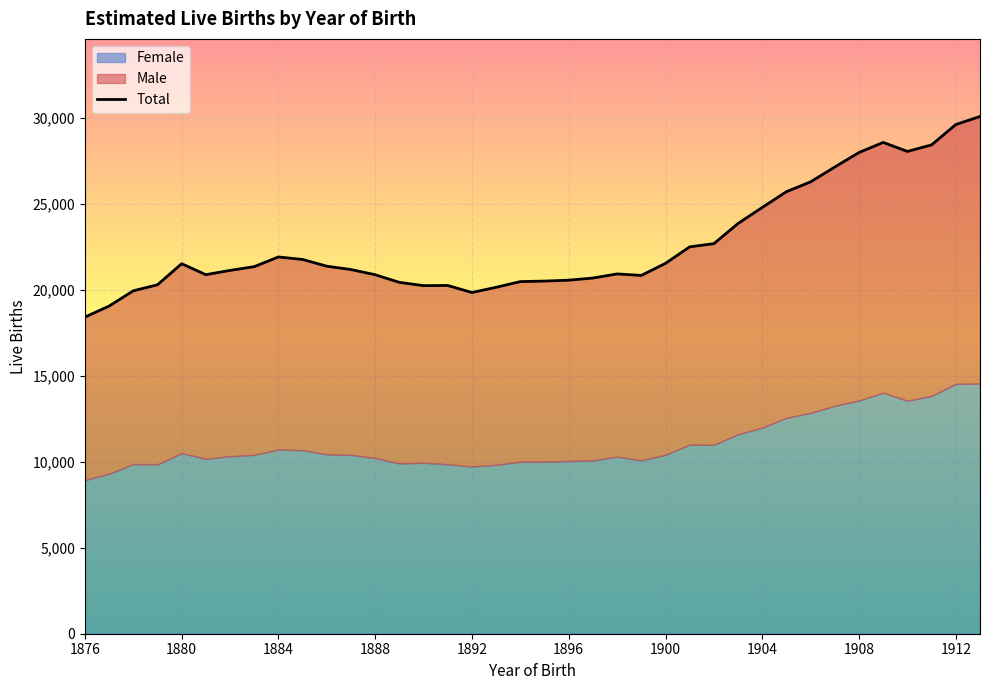

Reading left to right, what are all the values shown in this chart?

Male: 9482	9754	10075	10450	11017	10705	10809	10950	11197	11091	10941	10780	10660	10532	10304	10401	10118	10325	10478	10503	10516	10604	10632	10757	11133	11506	11698	12262	12806	13152	13441	13891	14421	14556	14503	14599	15078	15535
Female: 8935	9303	9869	9847	10503	10178	10323	10401	10716	10676	10434	10400	10218	9903	9941	9855	9727	9826	10002	10007	10046	10084	10296	10083	10409	10997	10989	11600	11989	12559	12842	13257	13567	14020	13548	13834	14538	14549
Total: 18416	19057	19944	20296	21520	20883	21131	21350	21913	21767	21375	21181	20878	20436	20245	20255	19845	20150	20480	20510	20563	20688	20927	20840	21542	22502	22687	23861	24795	25711	26283	27148	27988	28576	28051	28433	29616	30084